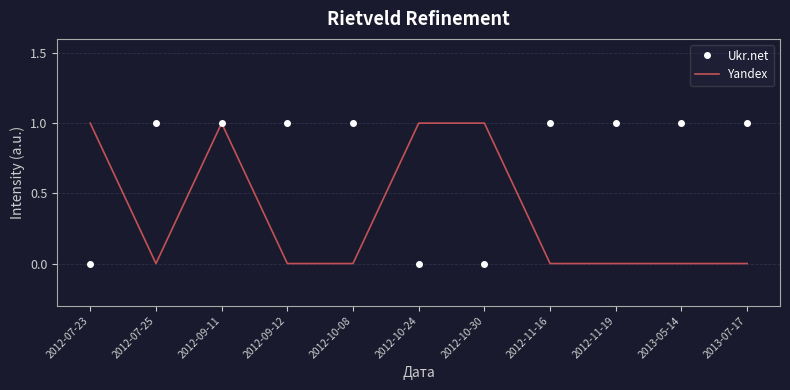

At how many categories does at least one series exceed 0?

11